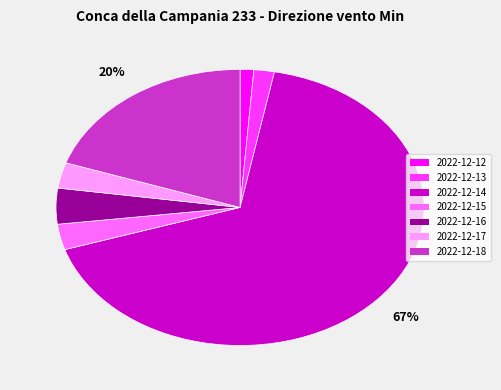

What percentage is the 2022-12-17 slice, to the nearest percent?

3%